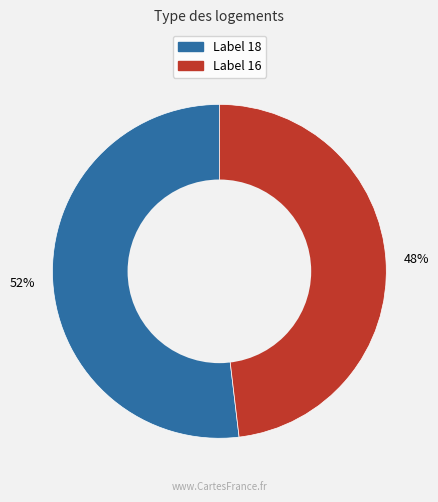

Is there any slice that represents more than half of the pie?

Yes